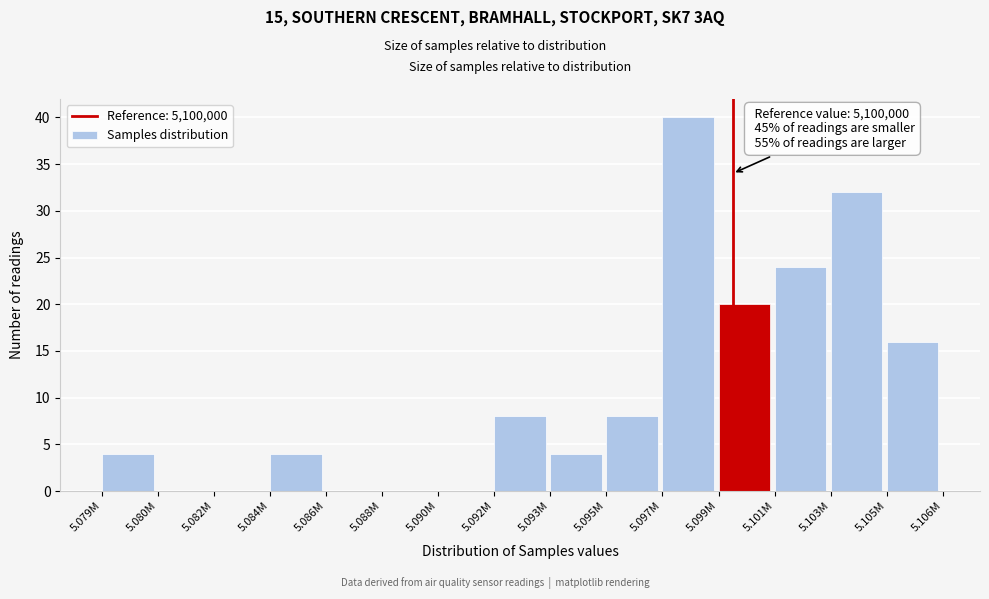

Reading left to right, transcribe all the data shown in this chart.

5.079M=4	5.080M=0	5.082M=0	5.084M=4	5.086M=0	5.088M=0	5.090M=0	5.092M=8	5.093M=4	5.095M=8	5.097M=40	5.099M=20	5.101M=24	5.103M=32	5.105M=16